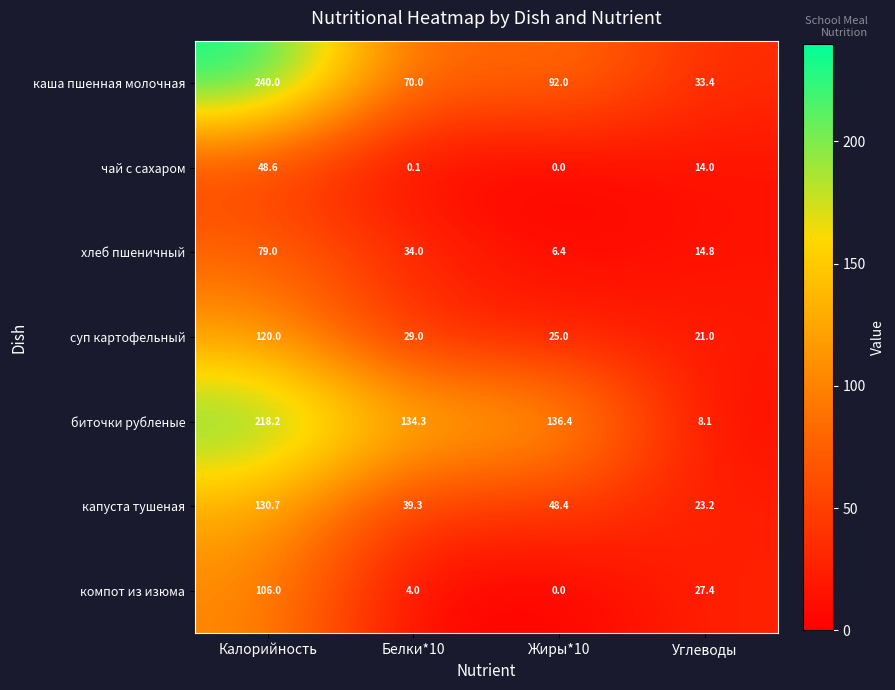

What is the spread (max minus min) of values at Калорийность?

191.4